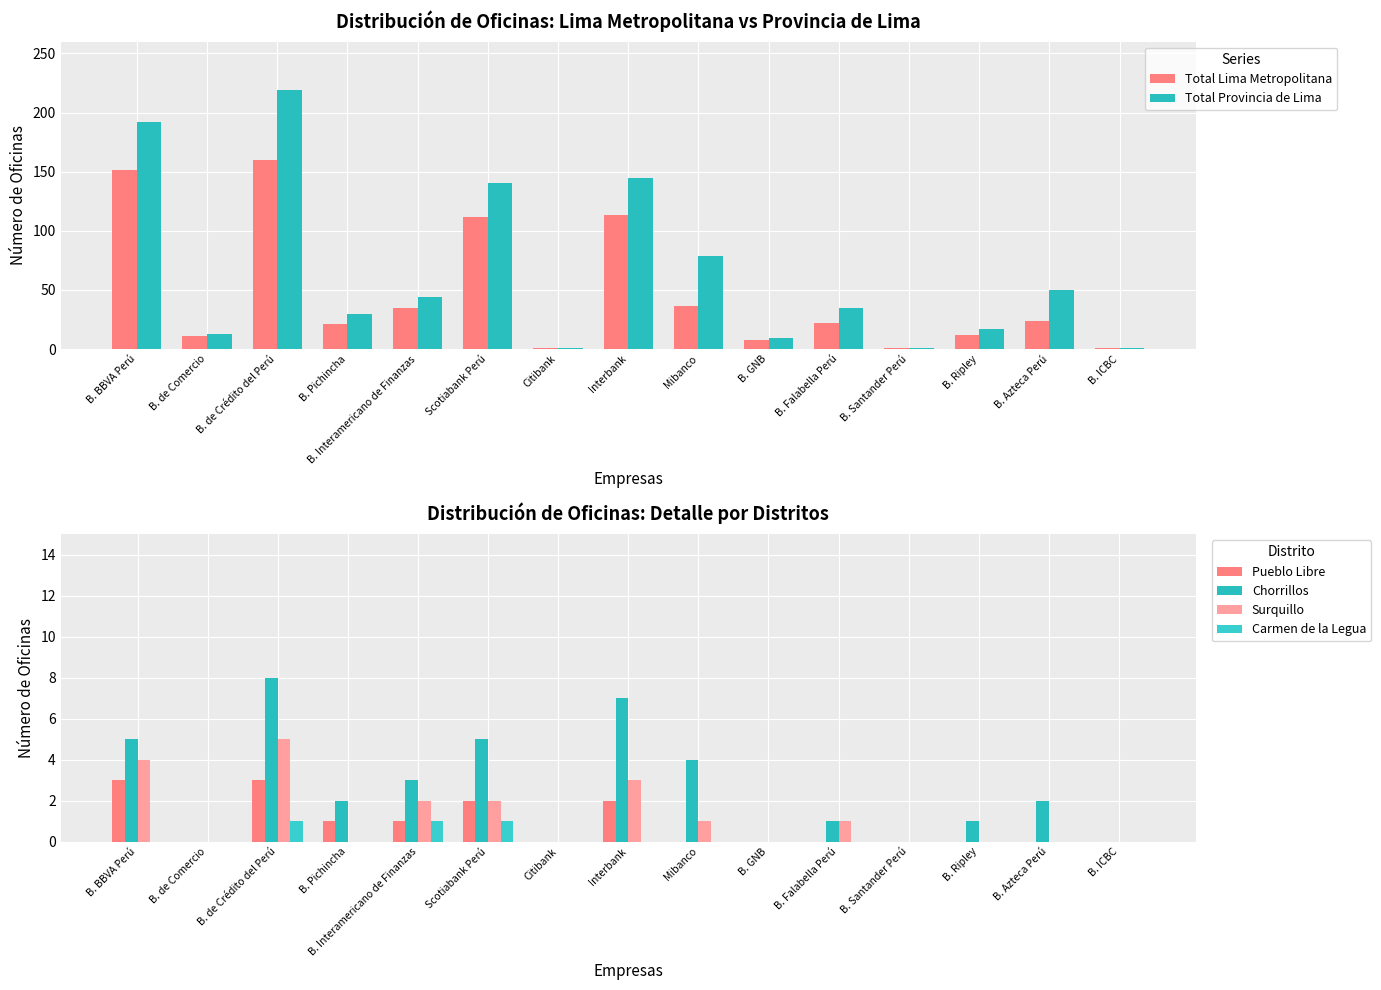

What position from the right is B. Pichincha?

12